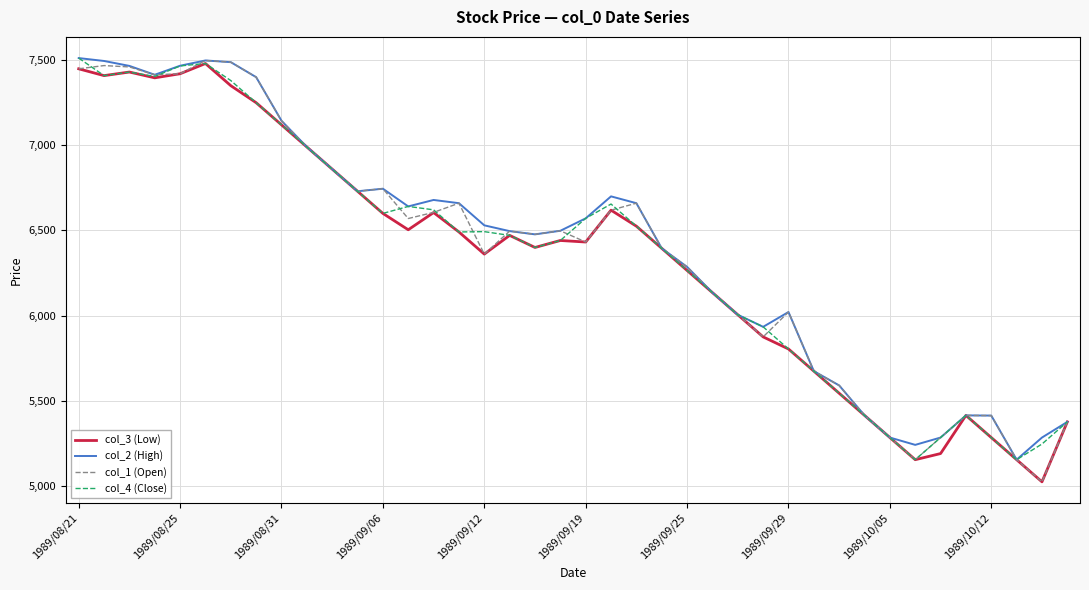

What is the minimum value shown in the chart?

5024